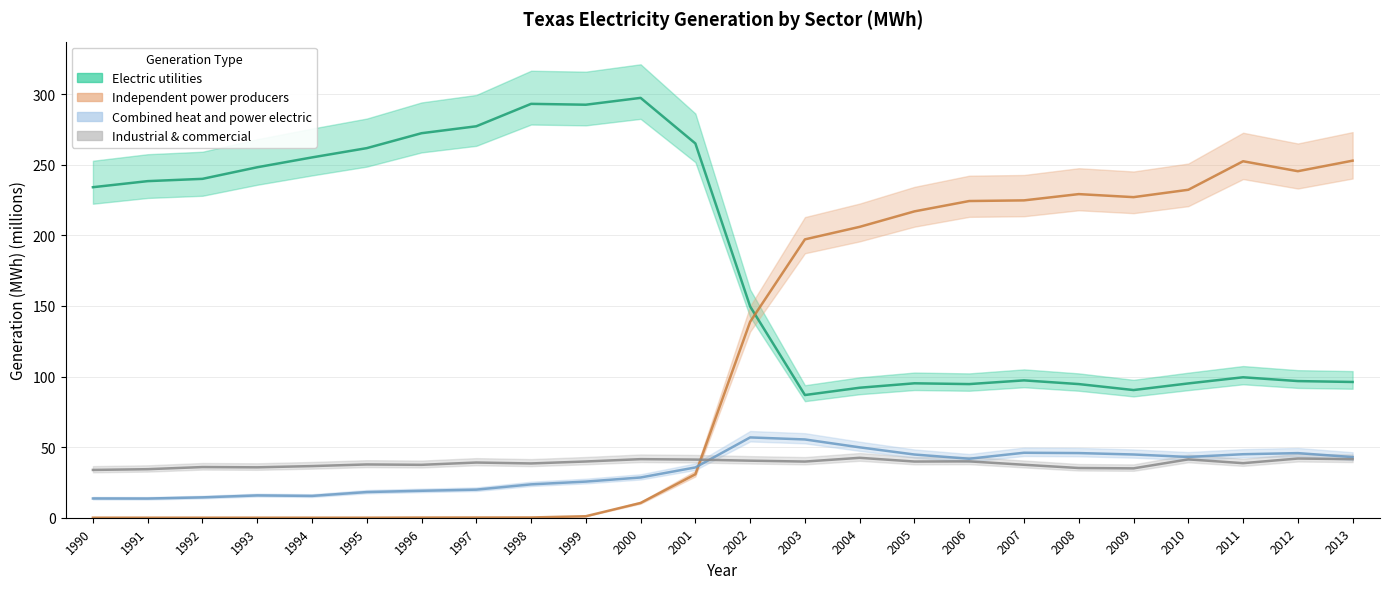

After their last crossing, which series has the higher values: Industrial & commercial or Independent power producers?

Independent power producers